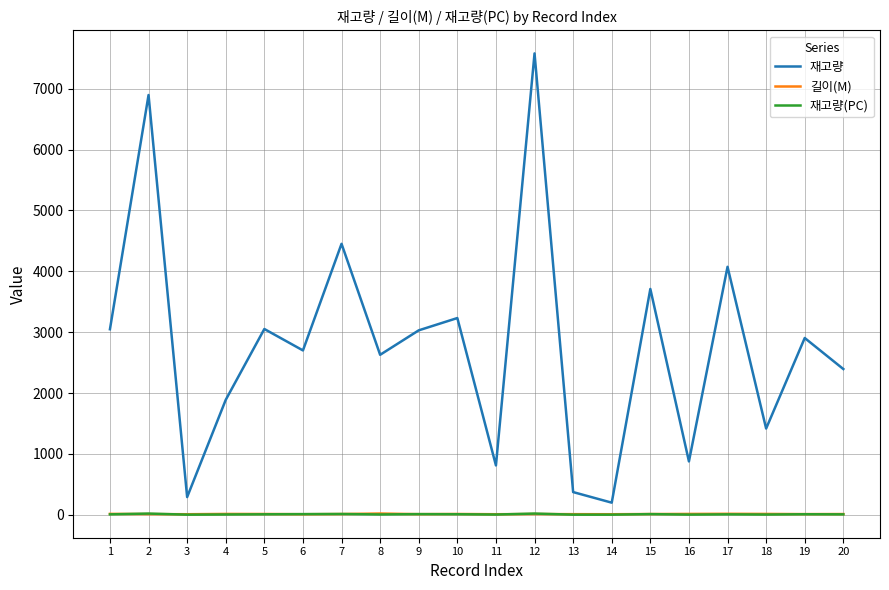

True or false: 길이(M) and 재고량 cross at least once.

False